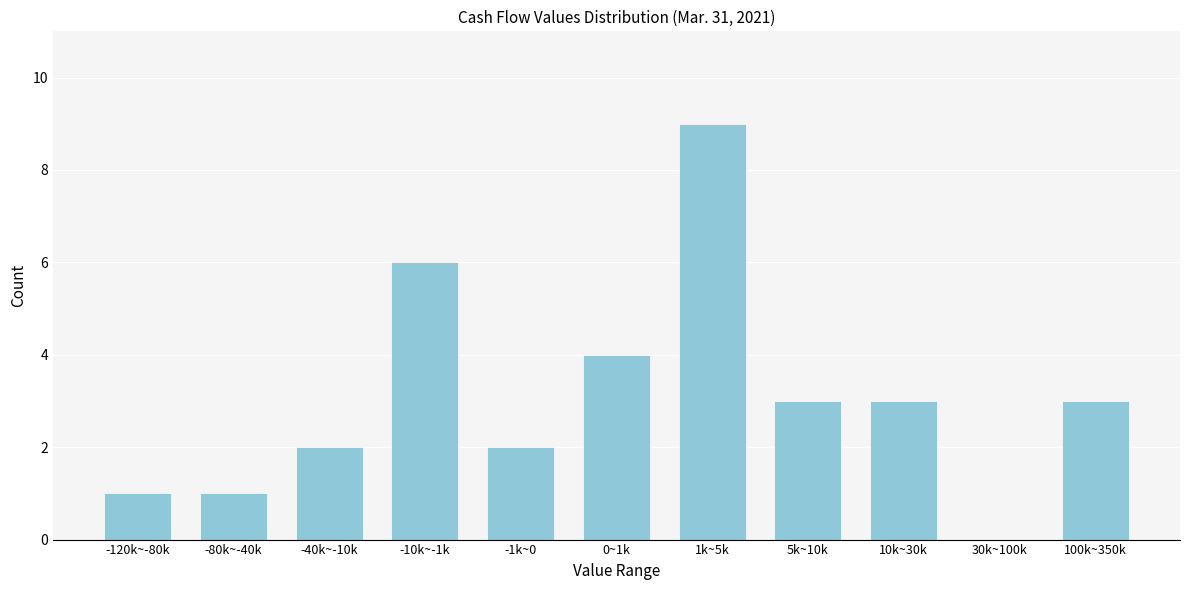

Reading right to left, extract all data points from this chart.

100k~350k=3	30k~100k=0	10k~30k=3	5k~10k=3	1k~5k=9	0~1k=4	-1k~0=2	-10k~-1k=6	-40k~-10k=2	-80k~-40k=1	-120k~-80k=1